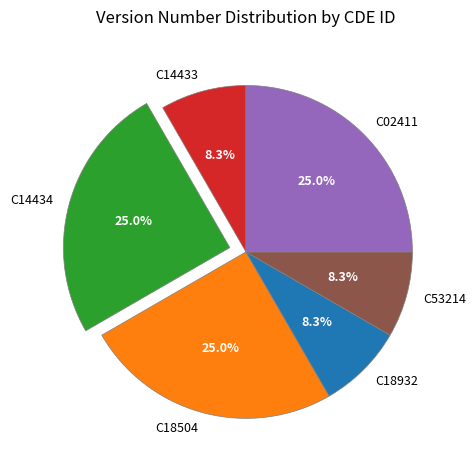

To the nearest percent, what portion does C53214 represent?

8%